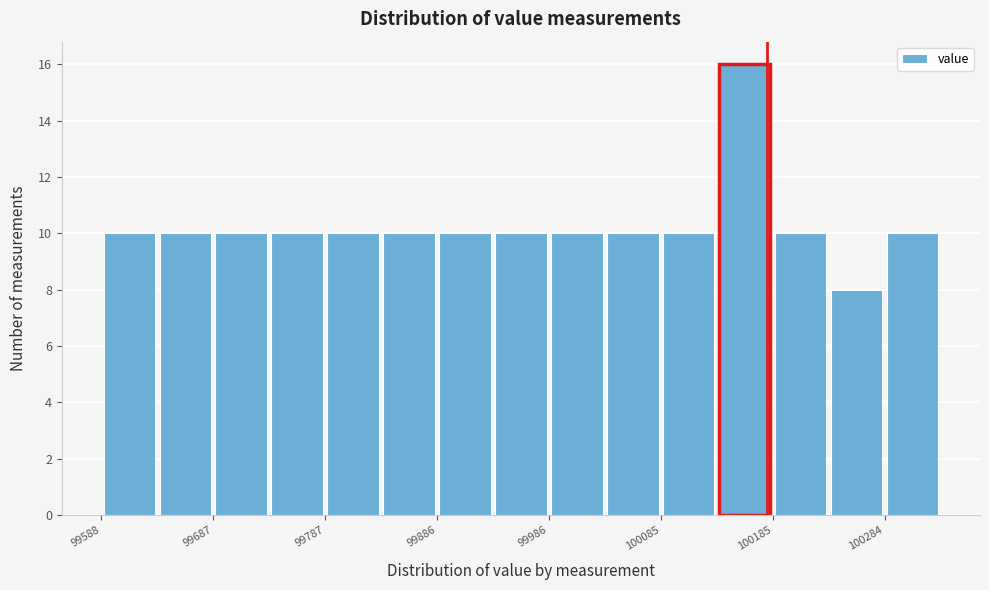

Reading left to right, list every bar in this chart as the range it spans on the x-axis followed by its height. Neither the bar edges nor the heights are printed on the chart, so give them approximately, as read against the axes.

99590 to 99640: 10
99640 to 99690: 10
99690 to 99740: 10
99740 to 99790: 10
99790 to 99840: 10
99840 to 99890: 10
99890 to 99940: 10
99940 to 99990: 10
99990 to 100040: 10
100040 to 100090: 10
100090 to 100140: 10
100140 to 100180: 16
100180 to 100230: 10
100230 to 100280: 8
100280 to 100330: 10